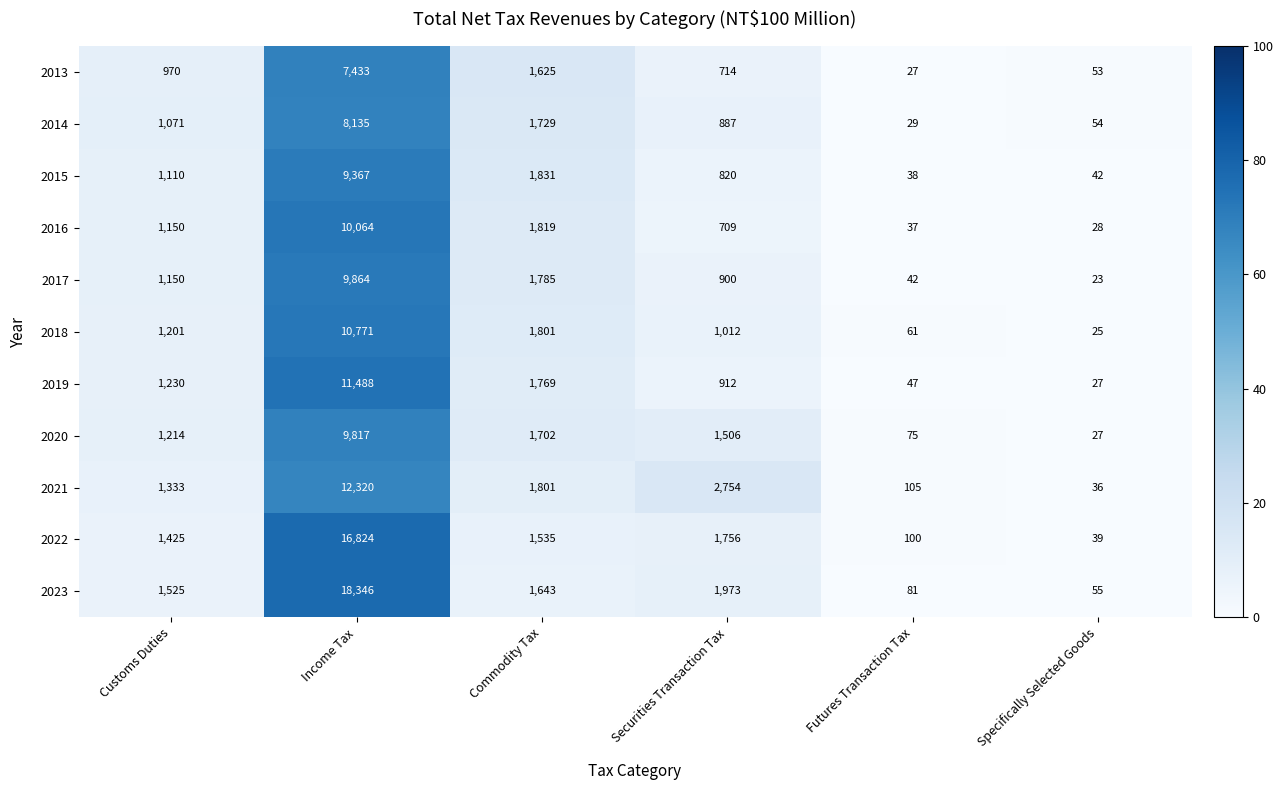

Which series has the largest total across all categories?

2023